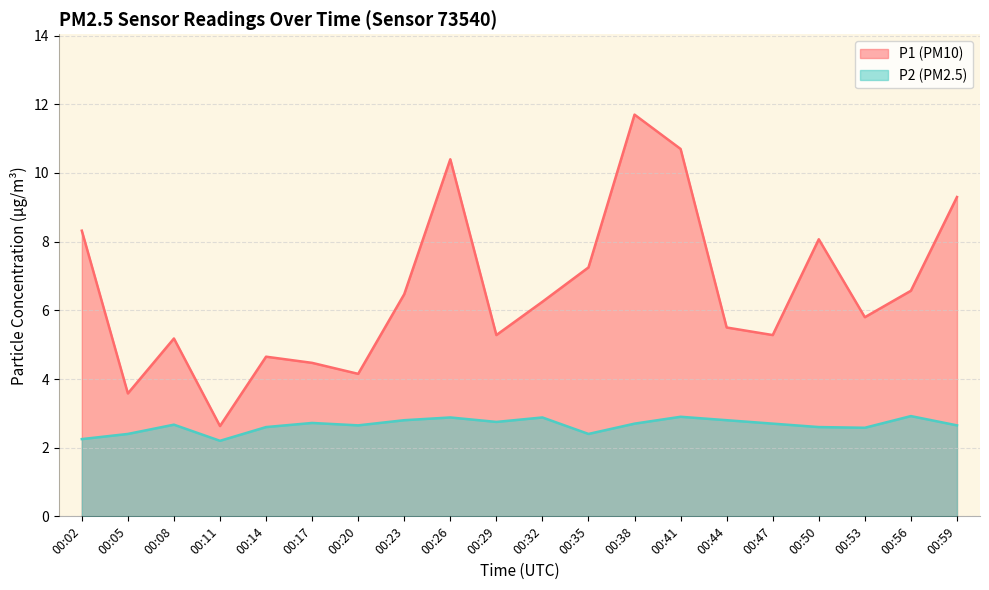

Count the P2 values in the range 2 to 3.

20